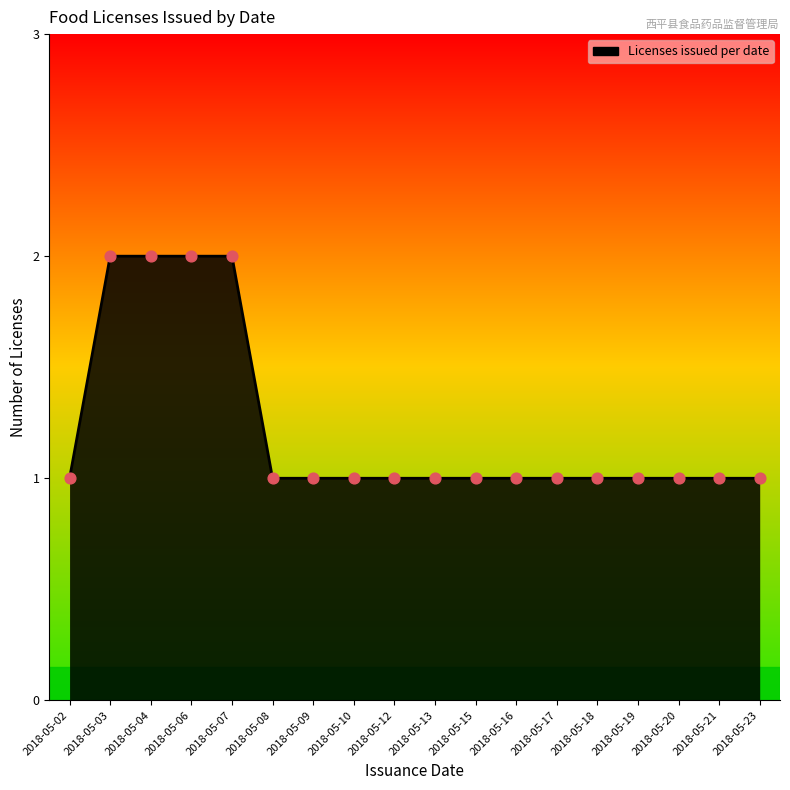

Approximately how many times larger is the value at 2018-05-03 compared to 2018-05-04?

1.0